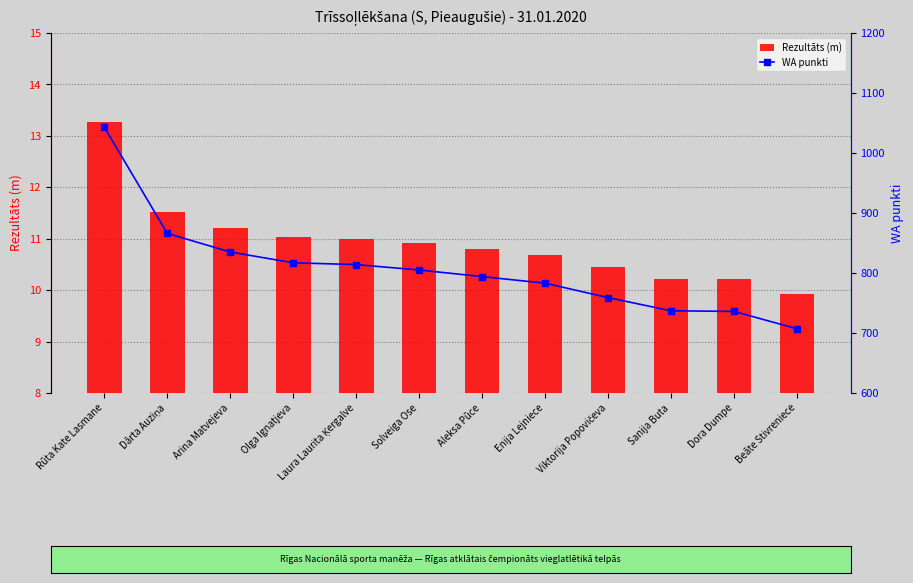

What is the minimum value for WA punkti?

707.0